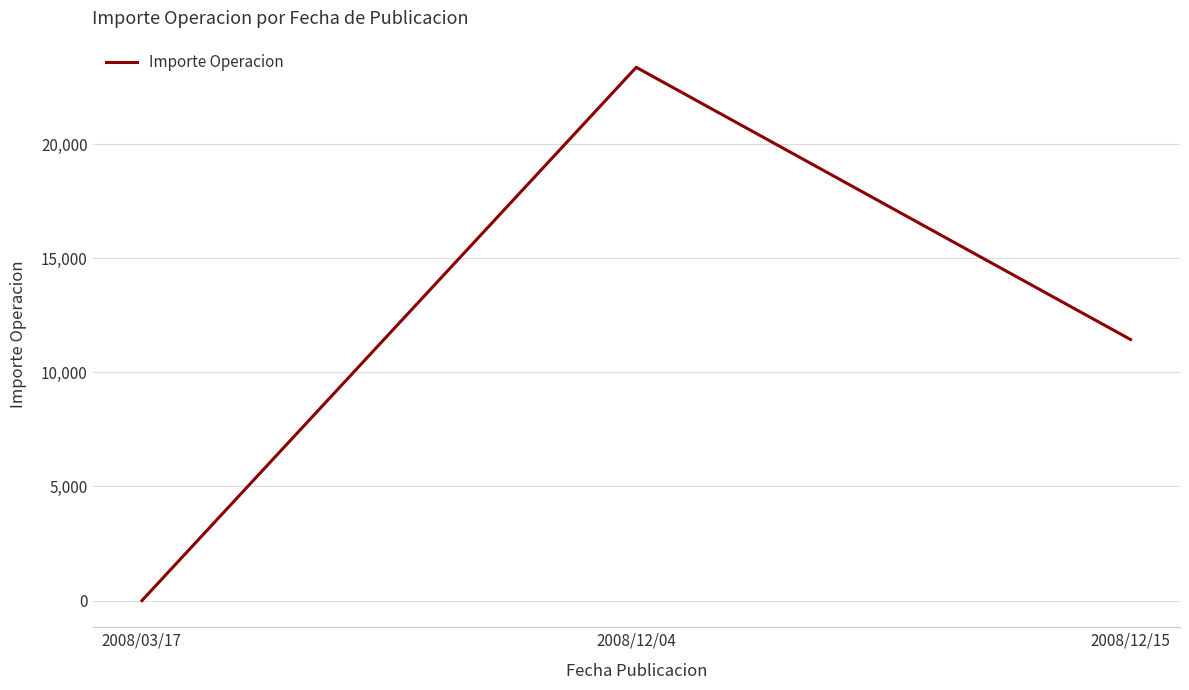

Where is the data nearest to the value 11680?

2008/12/15